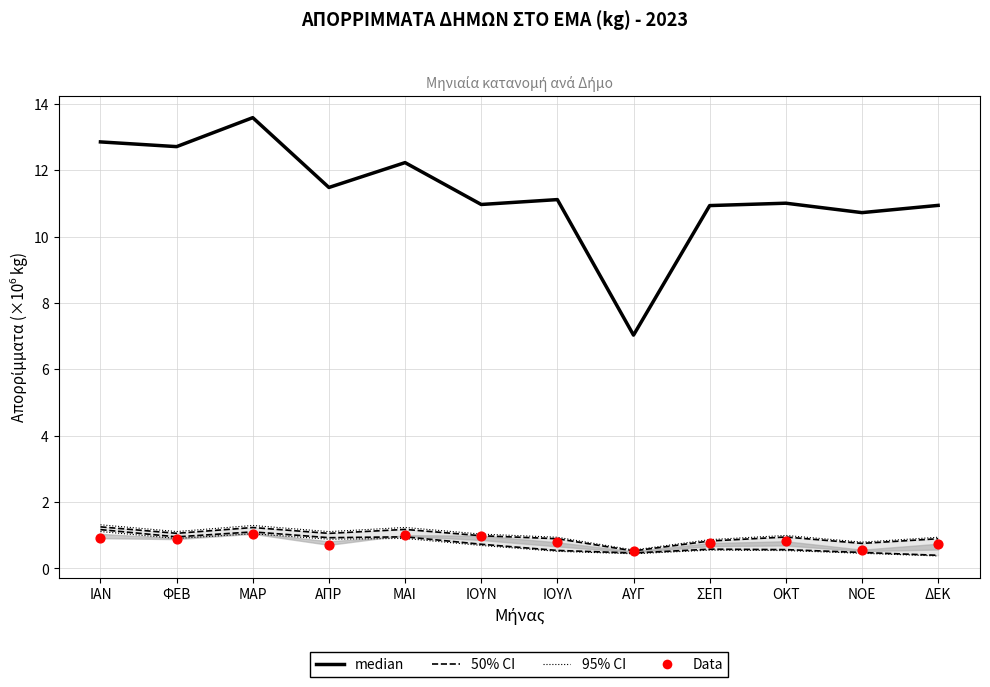

Which series has the largest total across all categories?

median